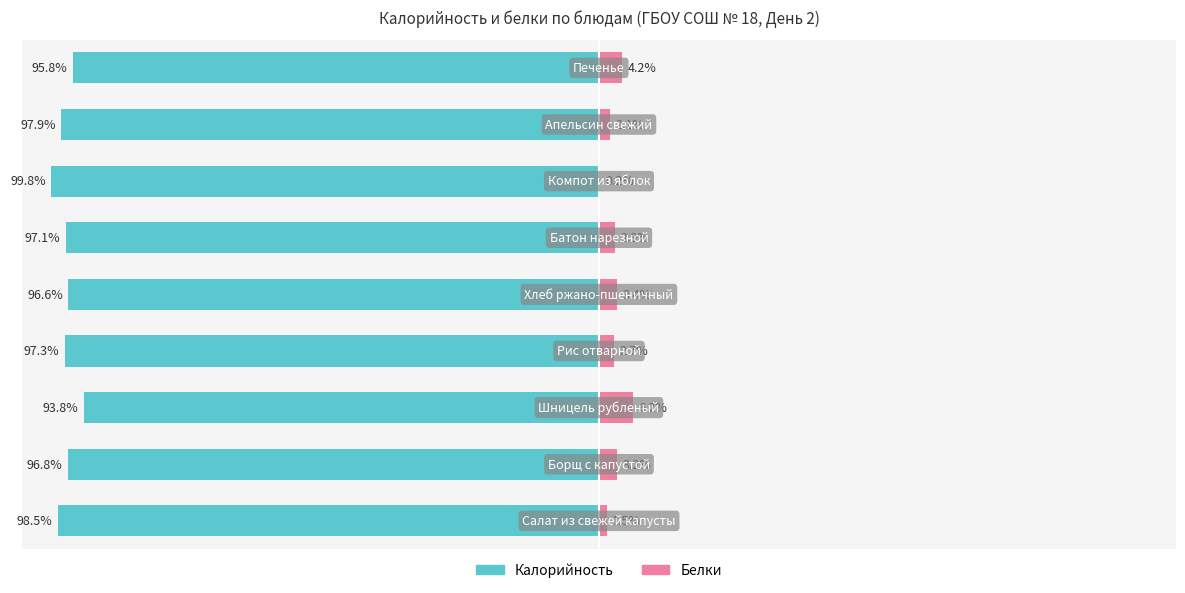

Which series changed the most between 1 and 8?

Белки